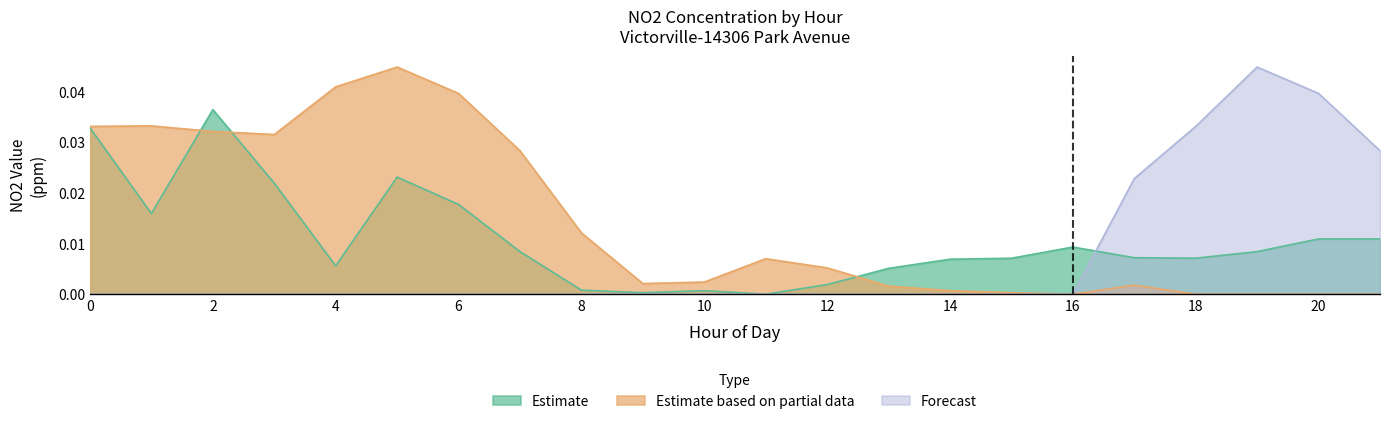

How many positive values does the Forecast series have?

5